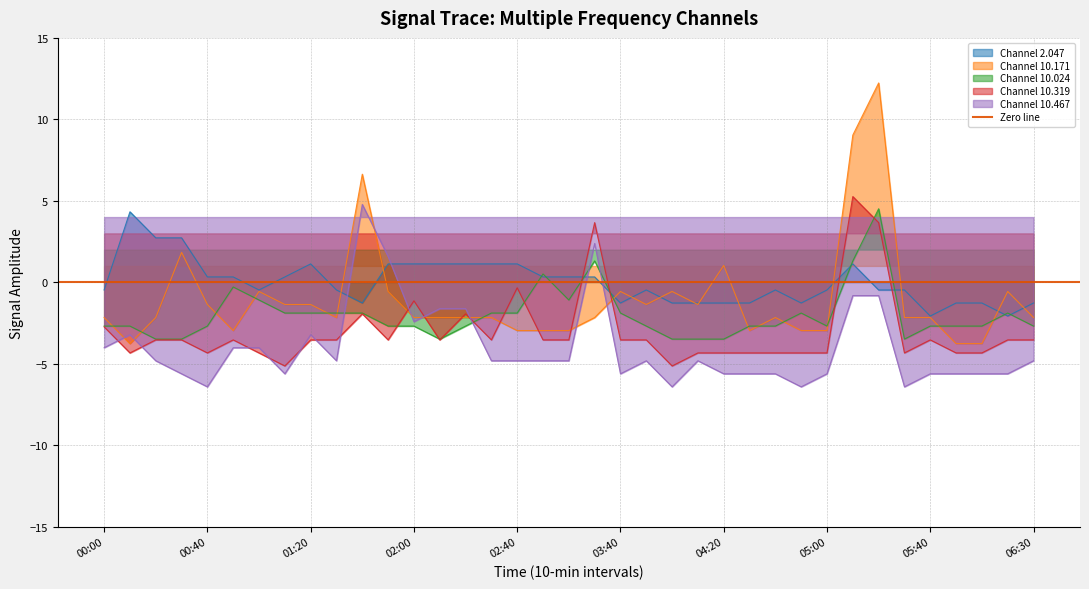

Between 03:00 and 05:20, which series saw the biggest shift?

10.171